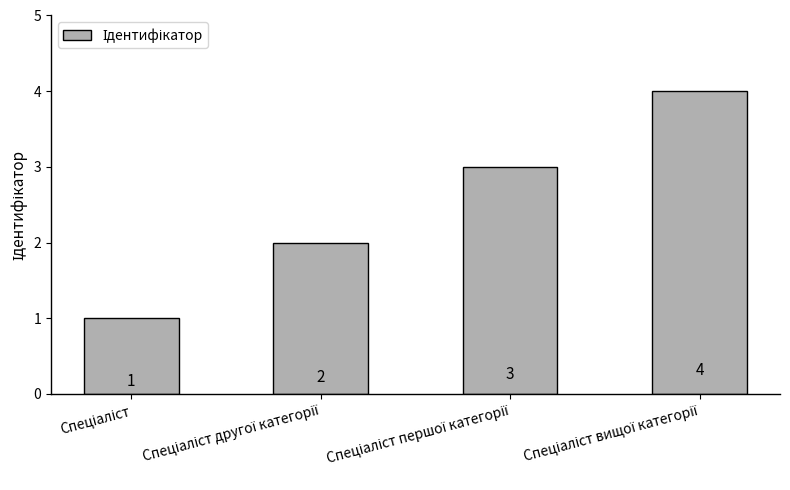

What is the difference between the maximum and minimum values?

3